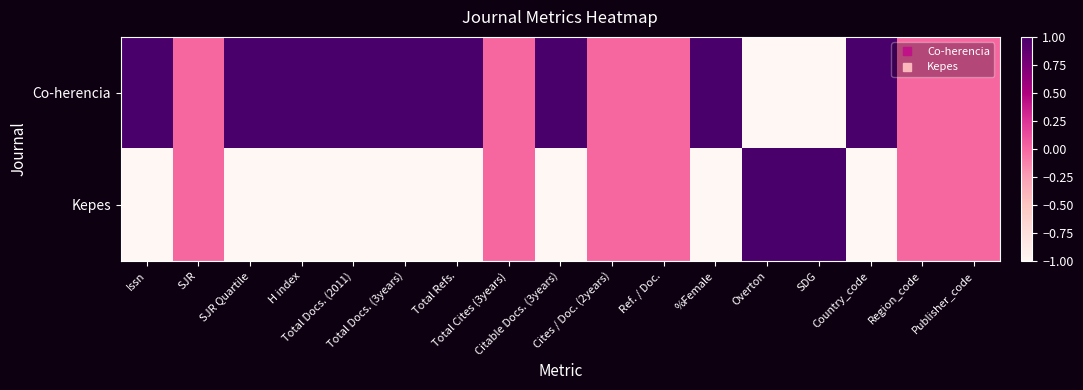

Reading left to right, extract all data points from this chart.

Co-herencia: Issn=1	SJR=0	SJR Quartile=1	H index=1	Total Docs. (2011)=1	Total Docs. (3years)=1	Total Refs.=1	Total Cites (3years)=0	Citable Docs. (3years)=1	Cites / Doc. (2years)=0	Ref. / Doc.=0	%Female=1	Overton=-1	SDG=-1	Country_code=1	Region_code=0	Publisher_code=0
Kepes: Issn=-1	SJR=0	SJR Quartile=-1	H index=-1	Total Docs. (2011)=-1	Total Docs. (3years)=-1	Total Refs.=-1	Total Cites (3years)=0	Citable Docs. (3years)=-1	Cites / Doc. (2years)=0	Ref. / Doc.=0	%Female=-1	Overton=1	SDG=1	Country_code=-1	Region_code=0	Publisher_code=0